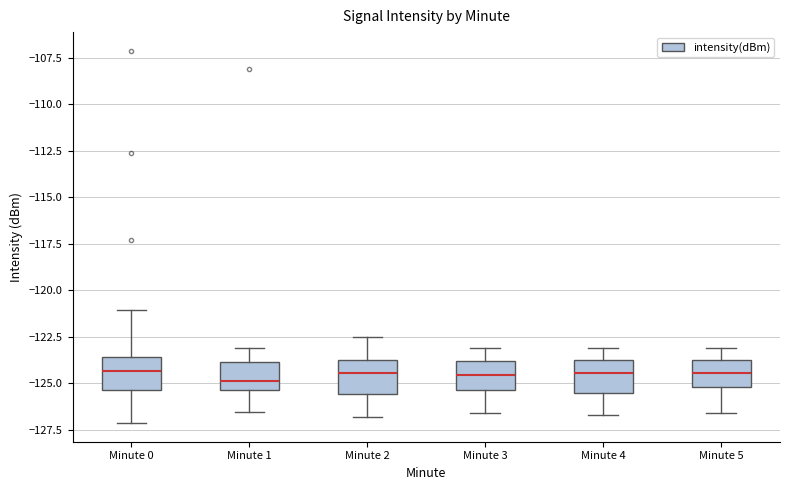

Where does the upper whisker of the box for Minute 4 end on the y-axis? The values are not printed on the chart, so give them approximately, as read against the axis.

-123.0